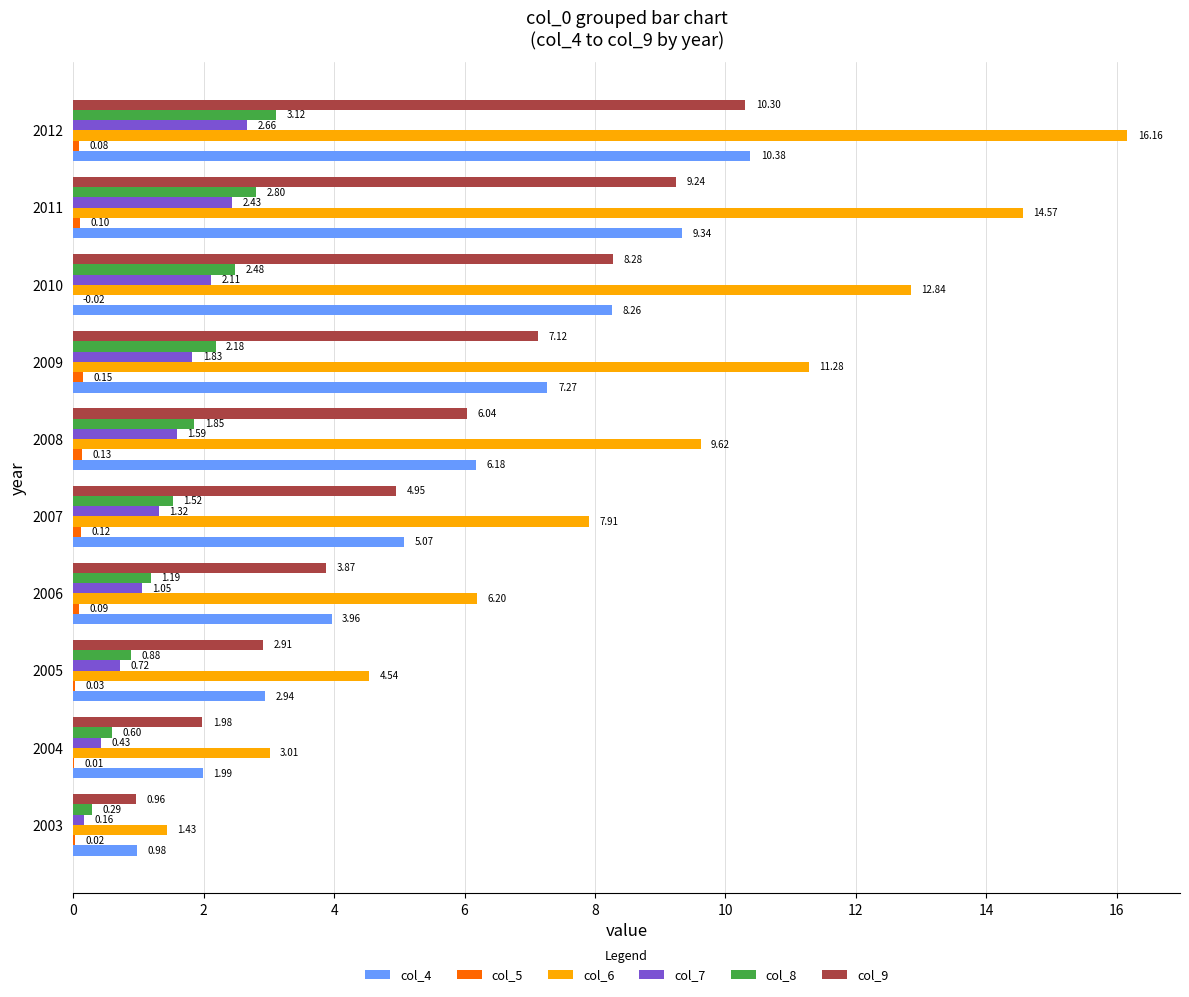

What is the sum of all col_8 values?

16.9